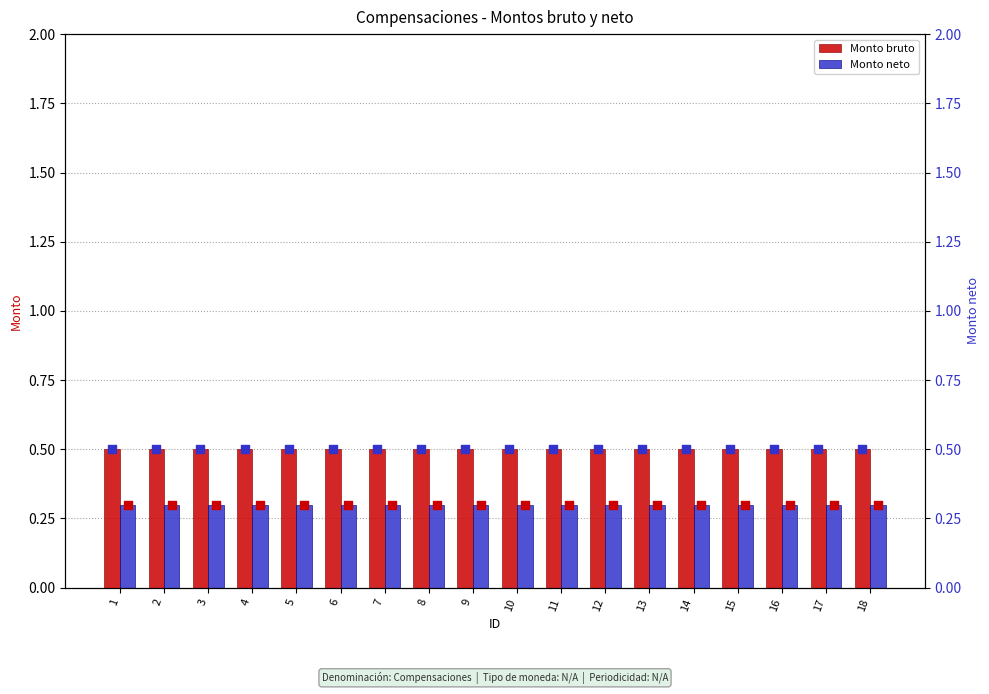

Which series contains the highest Y value?

Monto bruto